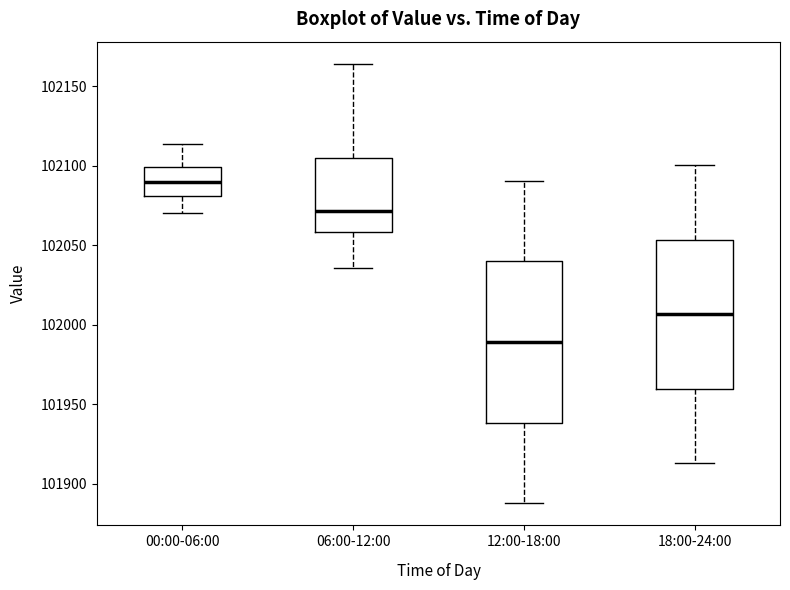

Reading left to right, transcribe this box plot: for each box, give where its median line is, the range the box spans, and where its two whiskers end, as read against the y-axis. The values are not printed on the chart, so give them approximately, as read against the axis.

00:00-06:00: median 102090, box 102080 to 102100, whiskers 102070 to 102115
06:00-12:00: median 102070, box 102060 to 102105, whiskers 102035 to 102165
12:00-18:00: median 101990, box 101940 to 102040, whiskers 101890 to 102090
18:00-24:00: median 102005, box 101960 to 102055, whiskers 101915 to 102100